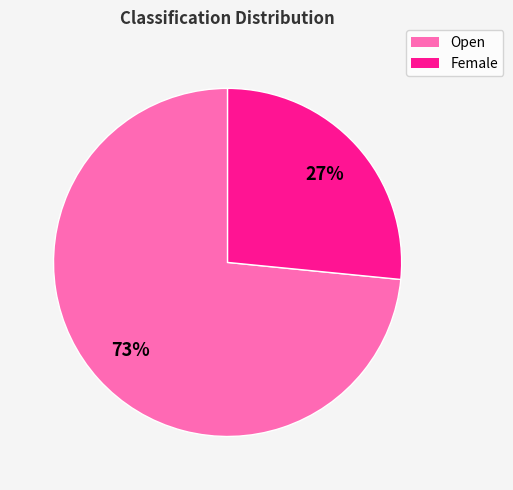

The Open slice represents 73% of the pie. True or false?

True